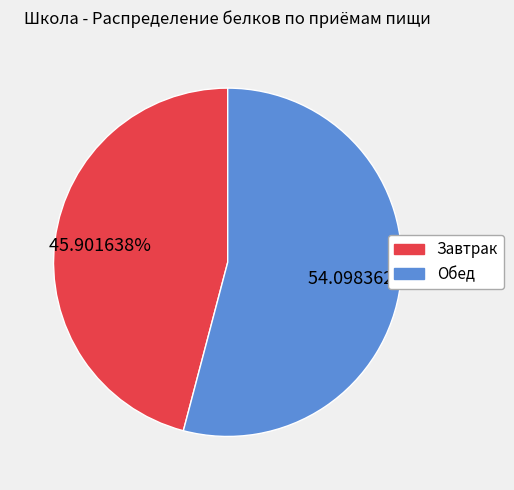

True or false: Завтрак accounts for 55% of the total.

False